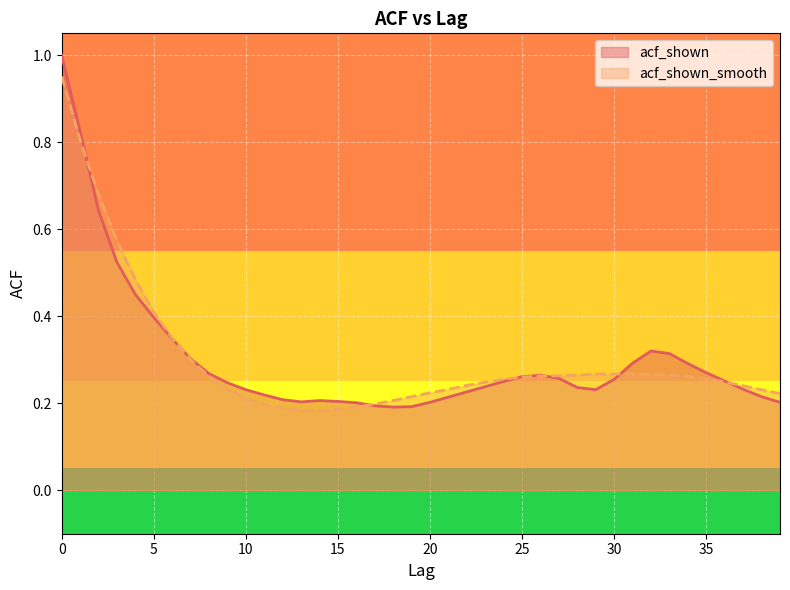

Is it true that acf_shown equals 0.4 at 27?

False